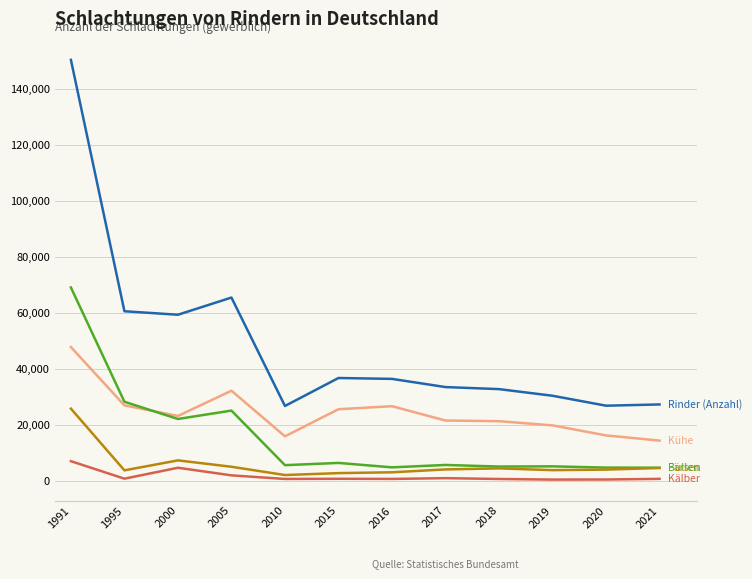

At which category is the sum across all series the highest?

1991